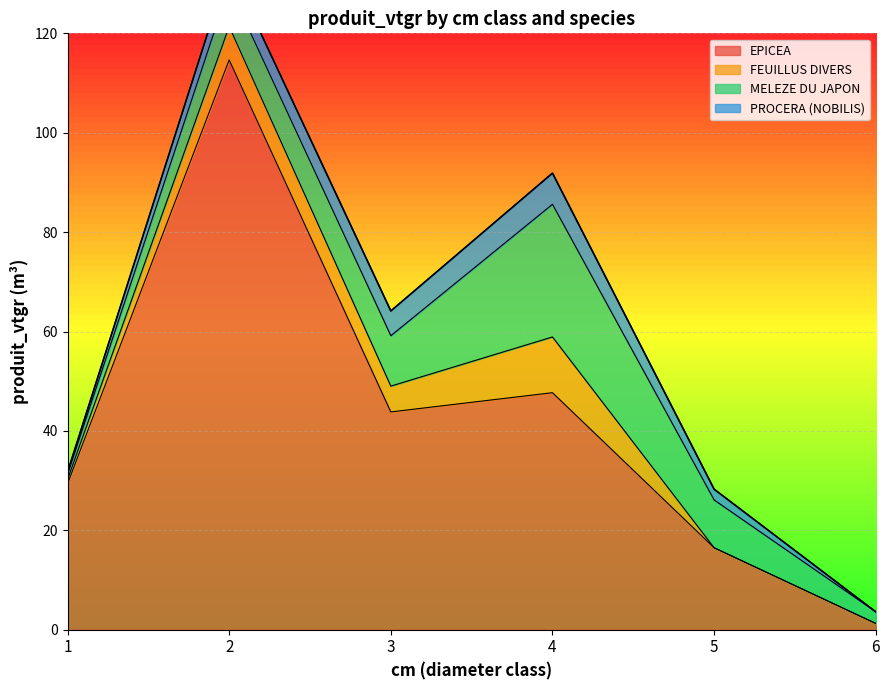

Rank the categories by EPICEA value from lowest to highest.

6, 5, 1, 3, 4, 2